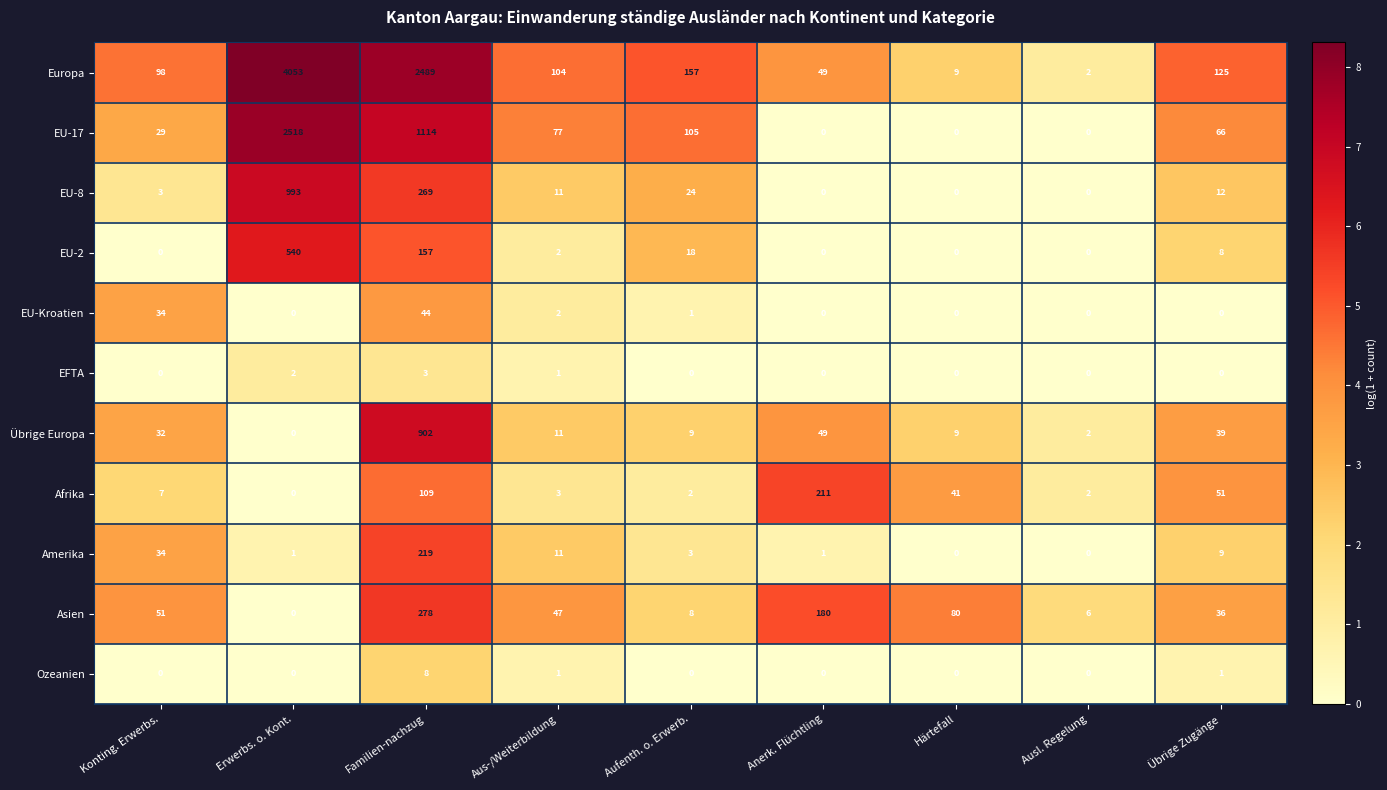

Is it true that Übrige Europa equals 46 at Konting. Erwerbs.?

False